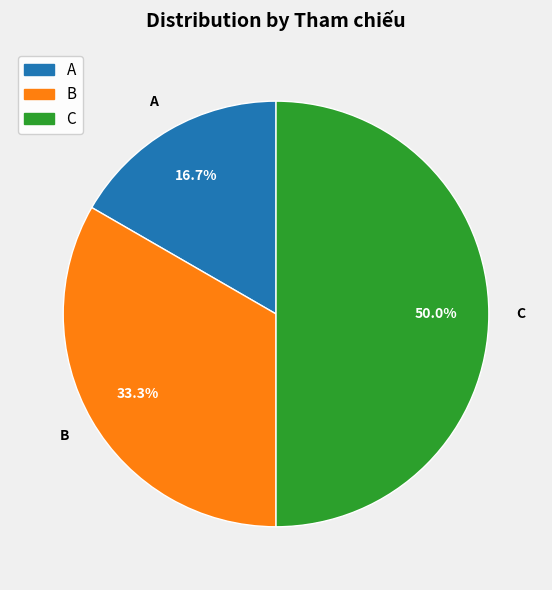

What percentage do B and C together represent?

83.3%